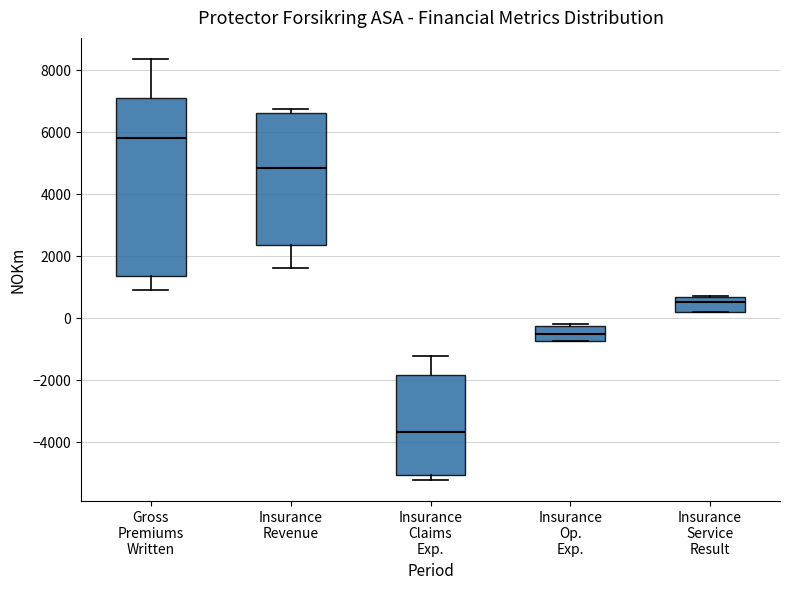

Which box's median line is the lowest?

Insurance Claims Exp.